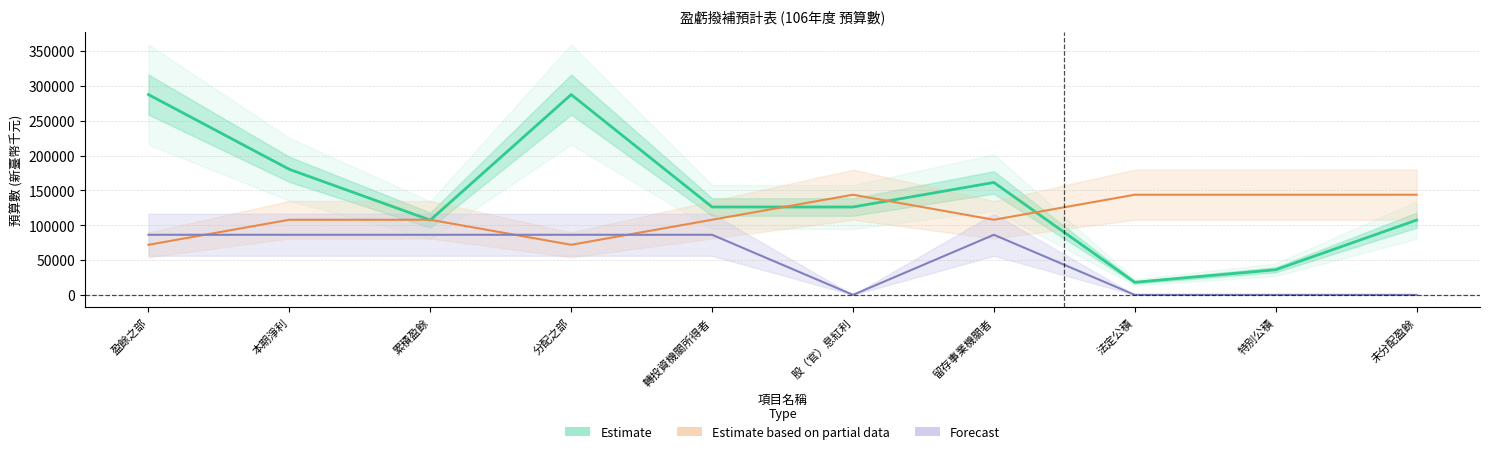

What is the average value of the LEVEL series?

115010.8